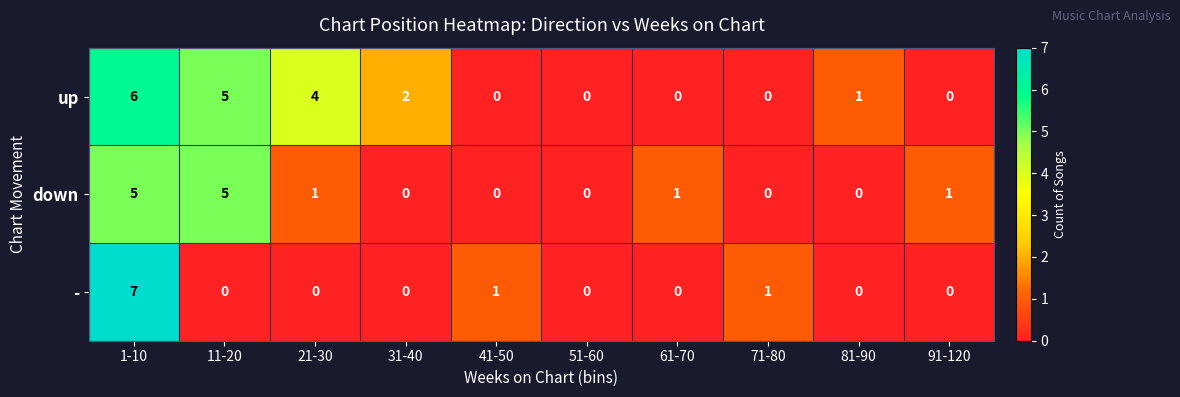

True or false: up has a value of 9 at 1-10.

False